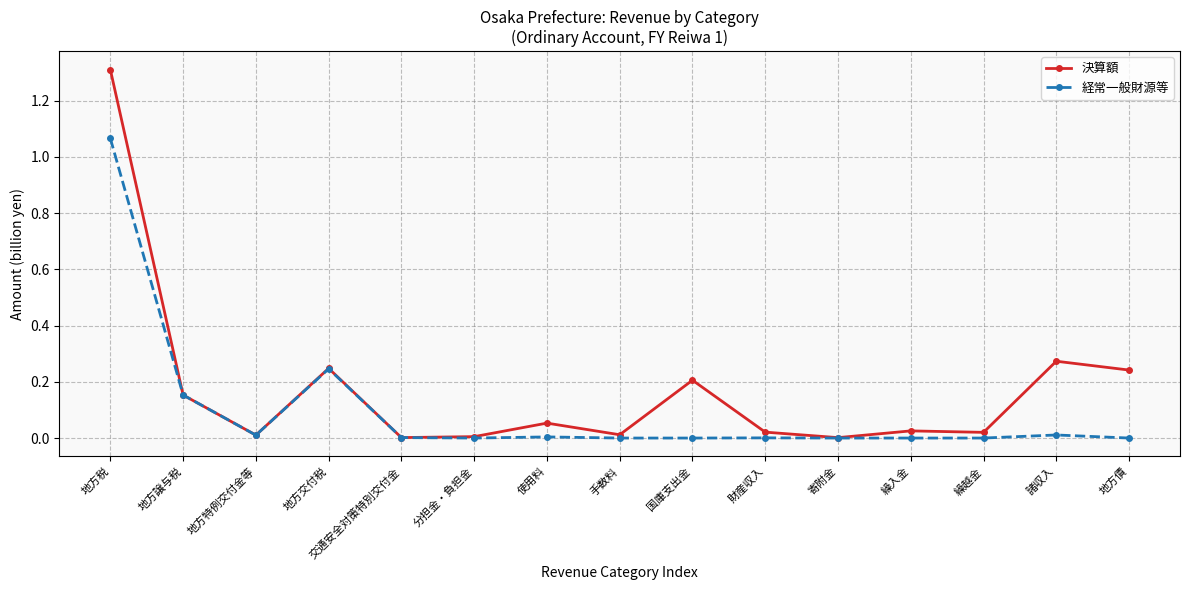

Rank the series by their average value, from lowest to highest.

経常一般財源等, 決算額